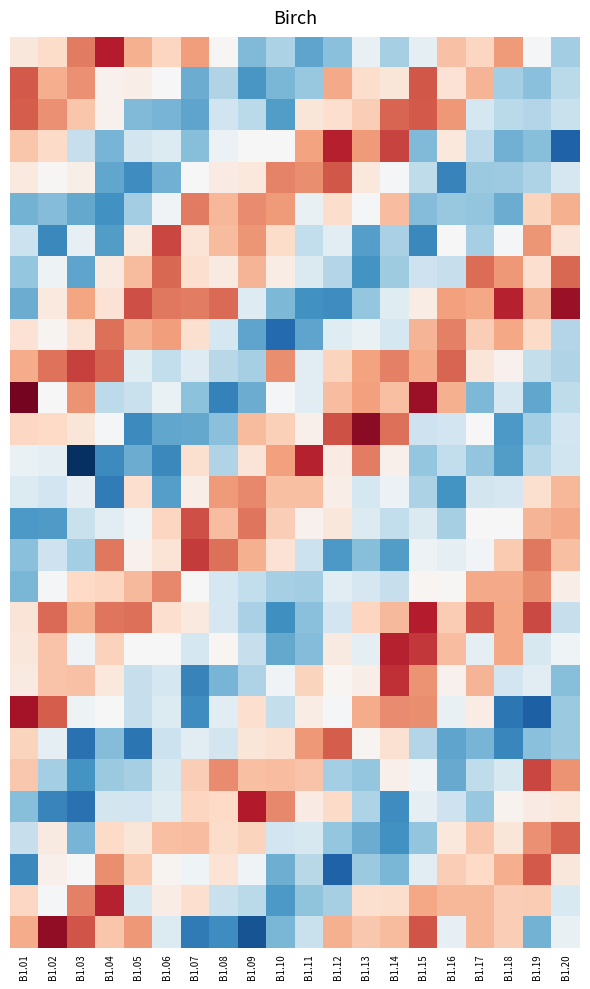

What is the spread (max minus min) of values at B1.03?

2.3